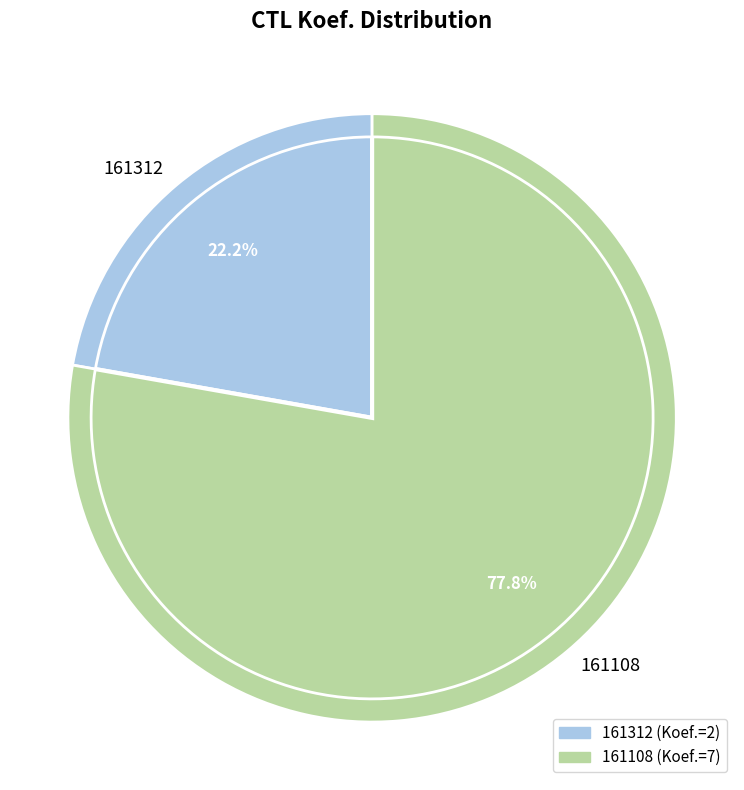

How many slices are in this pie chart?

2